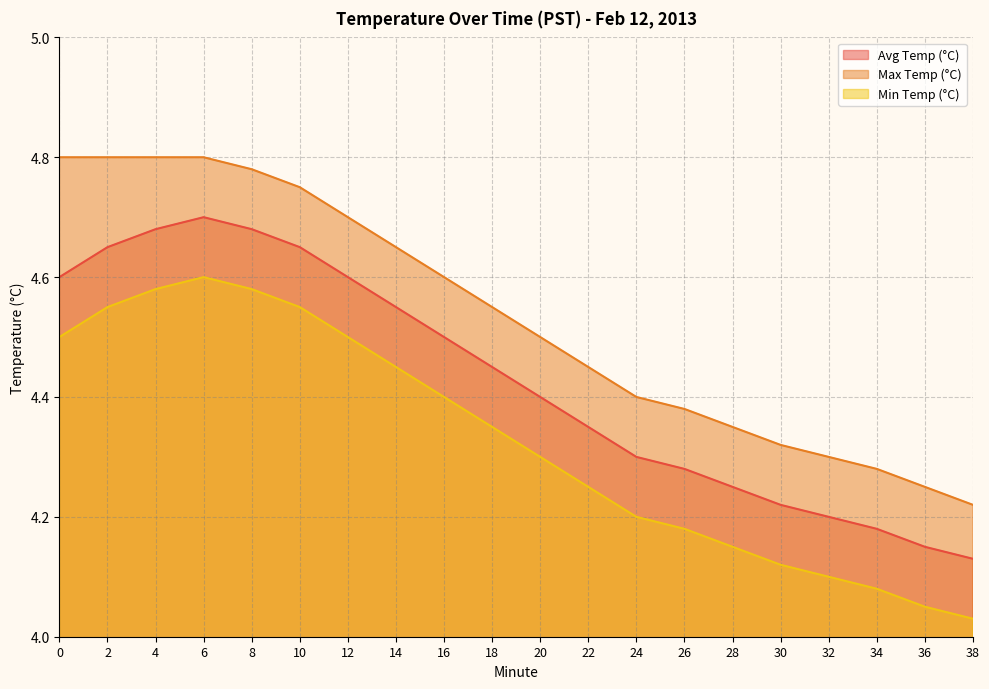

What is the average value of the Max Temp (°C) series?

4.5